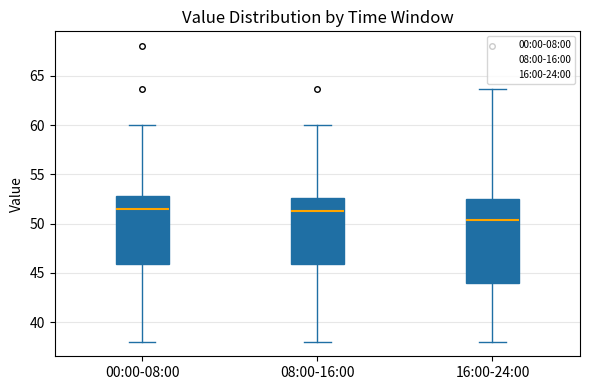

Reading left to right, transcribe this box plot: for each box, give where its median line is, the range the box spans, and where its two whiskers end, as read against the y-axis. The values are not printed on the chart, so give them approximately, as read against the axis.

00:00-08:00: median 51.5, box 46.0 to 53.0, whiskers 38.0 to 60.0
08:00-16:00: median 51.5, box 46.0 to 52.5, whiskers 38.0 to 60.0
16:00-24:00: median 50.5, box 44.0 to 52.5, whiskers 38.0 to 63.5